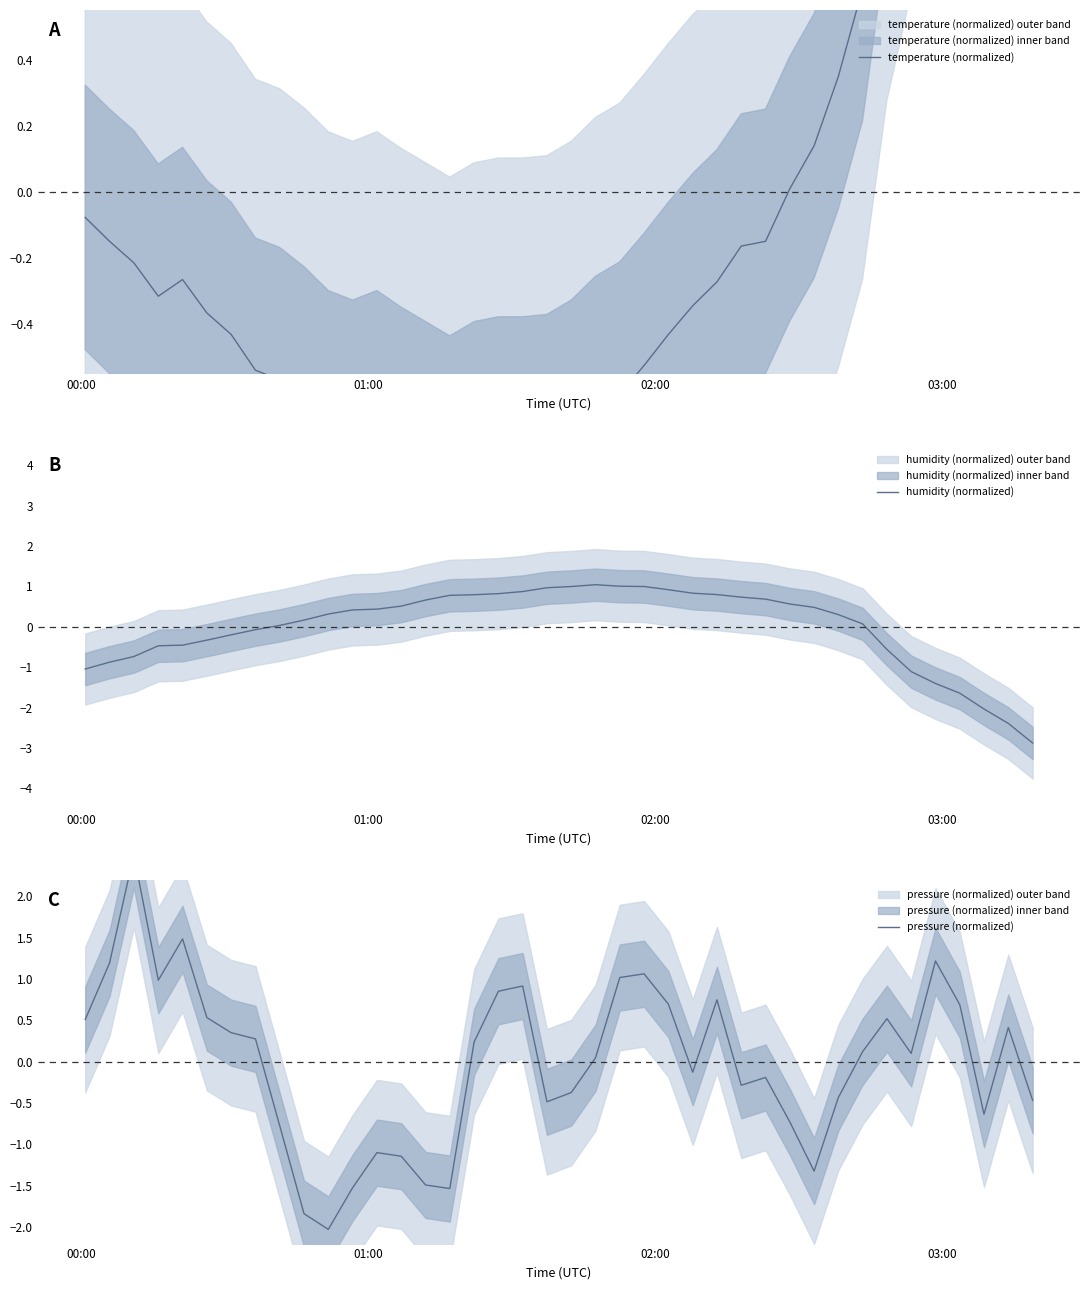

What is the highest value of the humidity (normalized) series?

1.0